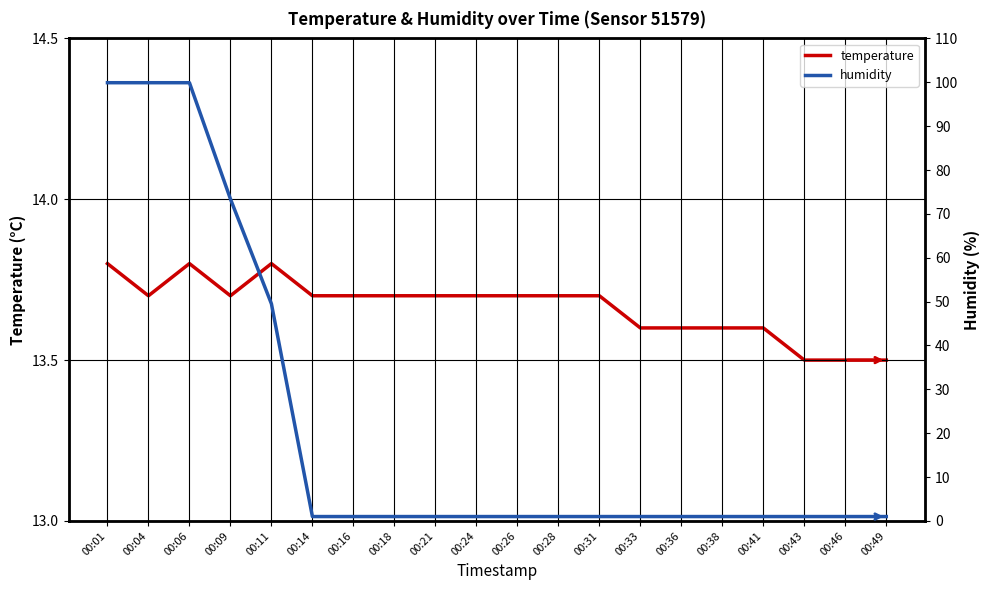

True or false: humidity and temperature intersect in this chart.

True